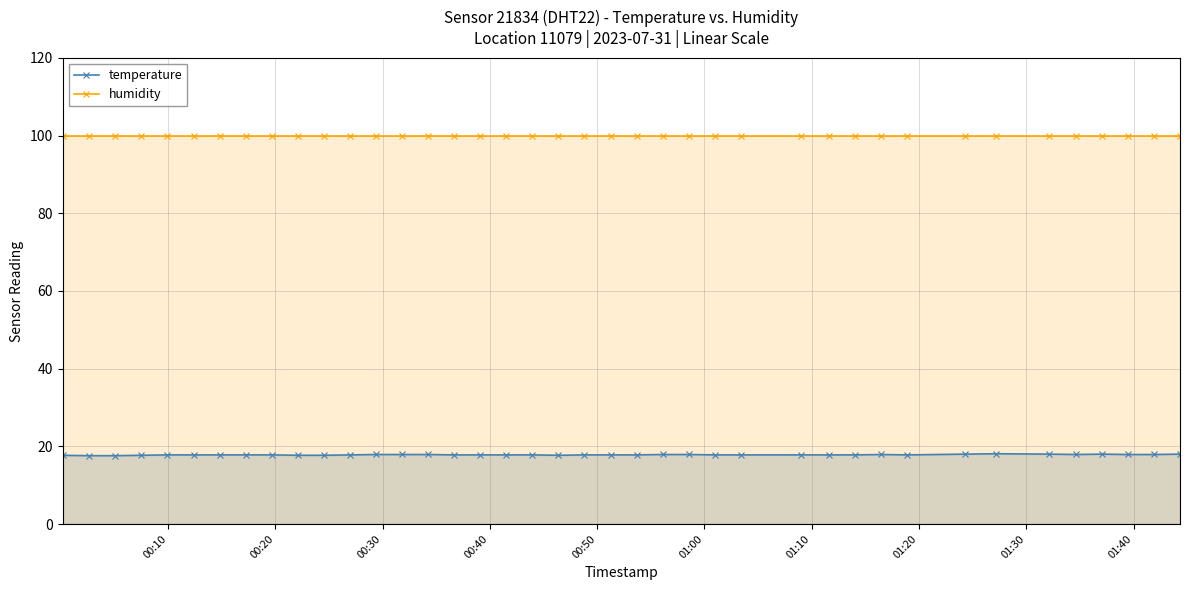

True or false: humidity and temperature intersect in this chart.

False